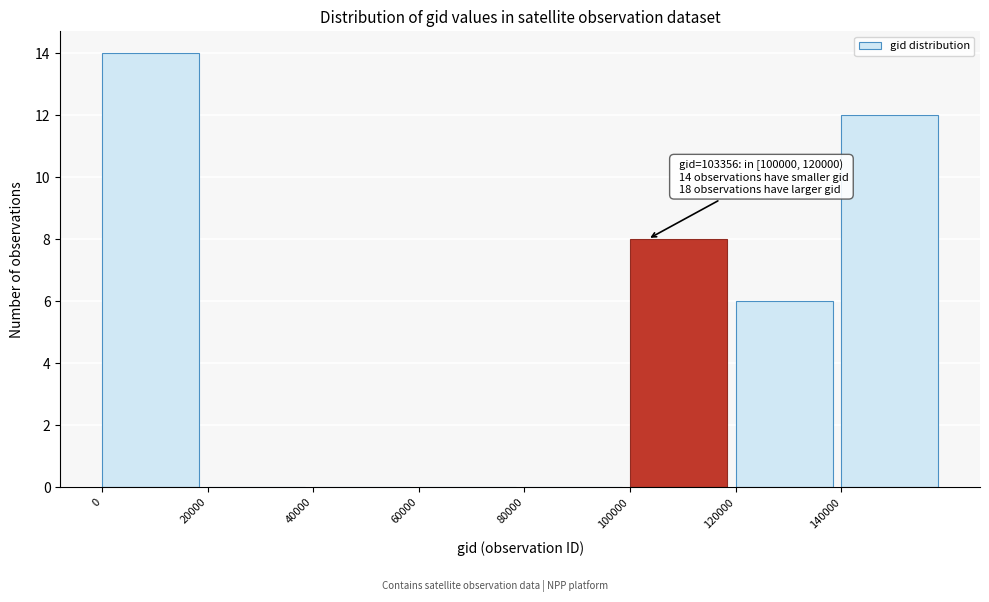

Which range on the x-axis has the tallest bar?

0 to 20000